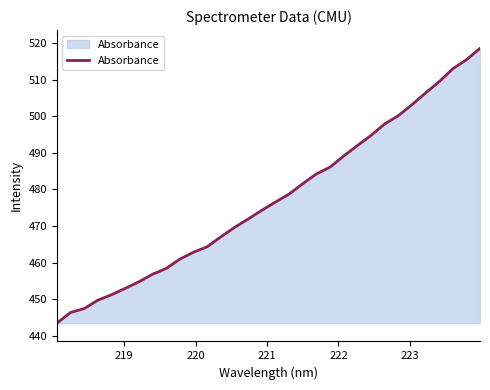

How many lines are shown in the chart?

1